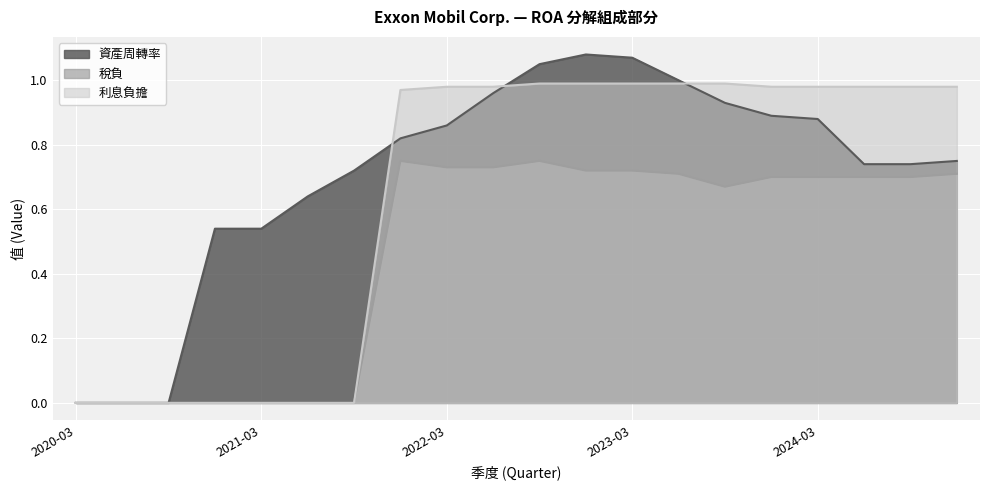

Reading left to right, what are all the values shown in this chart?

資產周轉率: 0.0	0.0	0.0	0.5	0.5	0.6	0.7	0.8	0.9	1.0	1.1	1.1	1.1	1.0	0.9	0.9	0.9	0.7	0.7	0.8
稅負: 0.0	0.0	0.0	0.0	0.0	0.0	0.0	0.8	0.7	0.7	0.8	0.7	0.7	0.7	0.7	0.7	0.7	0.7	0.7	0.7
利息負擔: 0.0	0.0	0.0	0.0	0.0	0.0	0.0	1.0	1.0	1.0	1.0	1.0	1.0	1.0	1.0	1.0	1.0	1.0	1.0	1.0